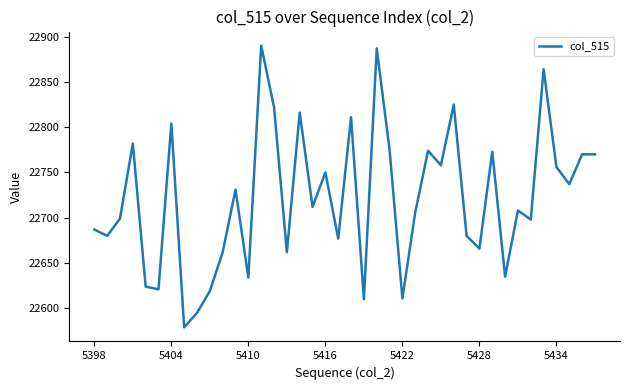

What is the maximum value shown in the chart?

22890